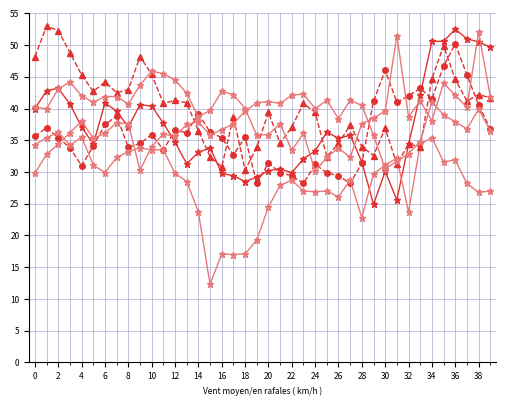

How many lines are shown in the chart?

6